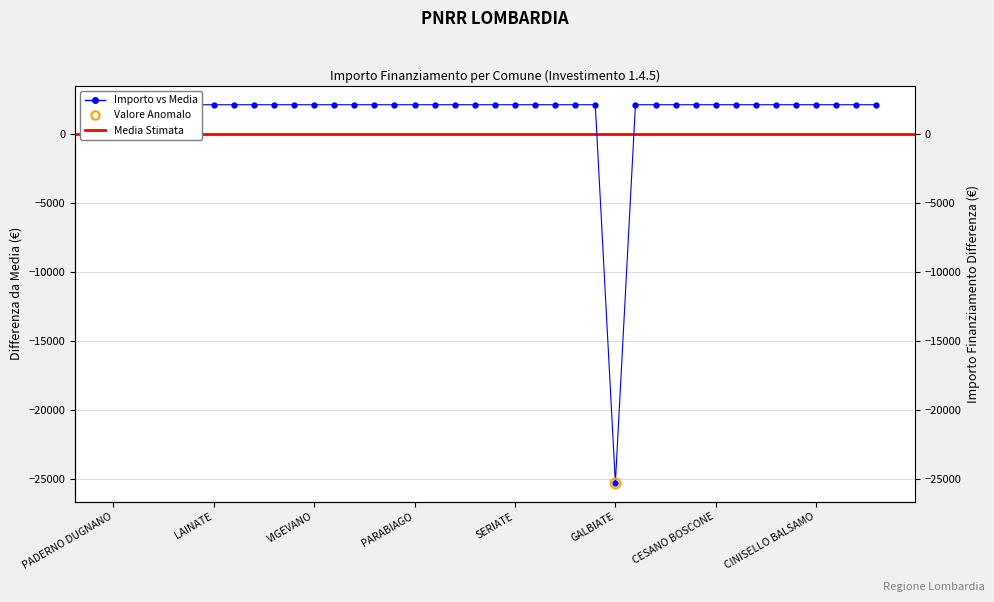

What is the label of the 39th point from the right?

PADERNO DUGNANO